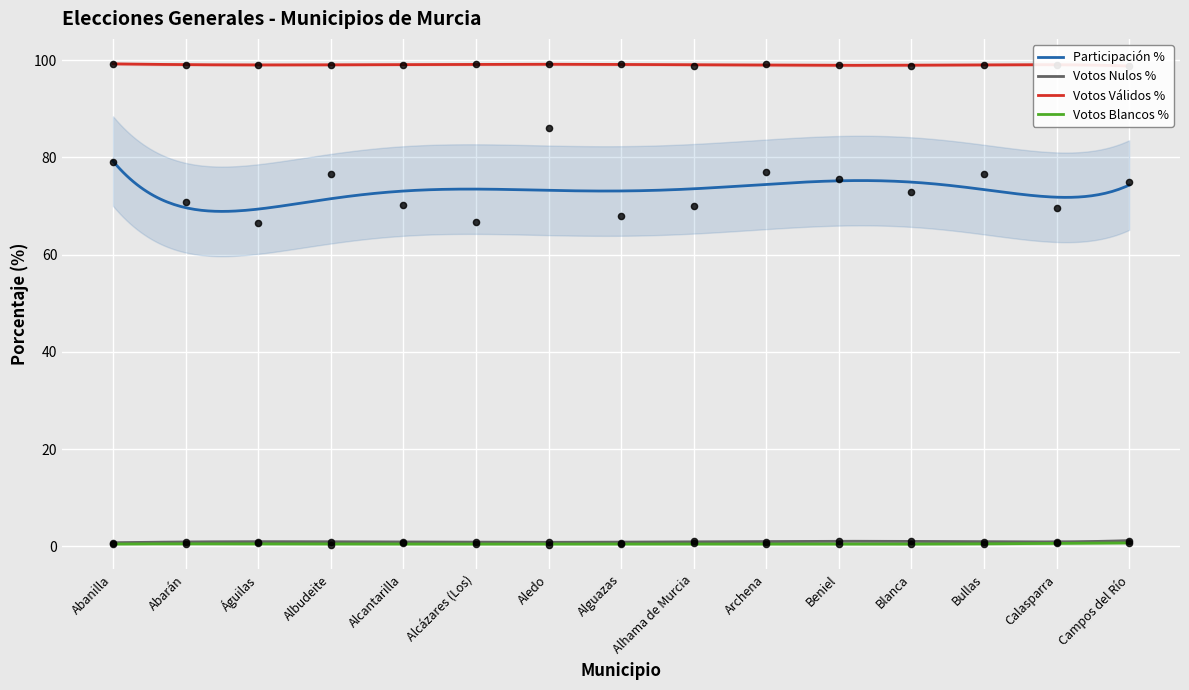

Which series has the largest total across all categories?

Votos Válidos %